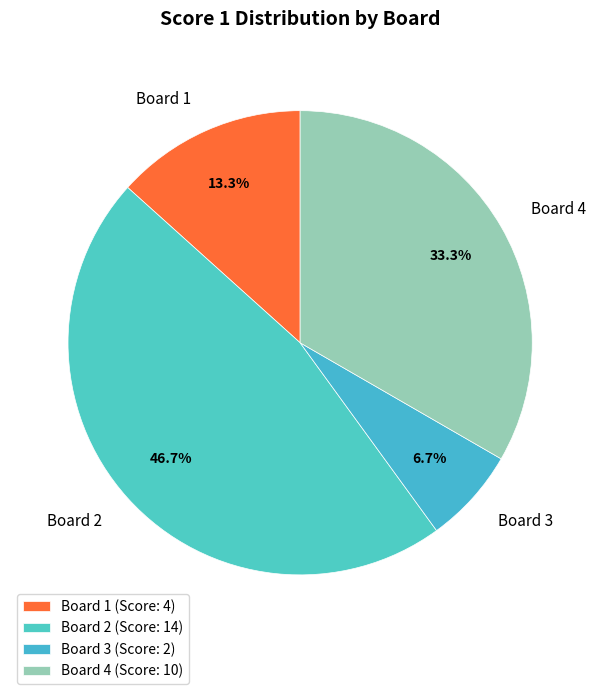

To the nearest percent, what is the average slice percentage?

25%